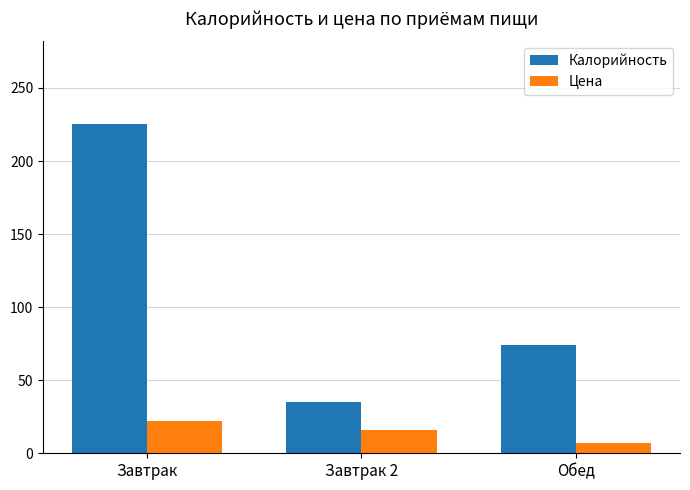

At which label does Цена first exceed 16?

Завтрак